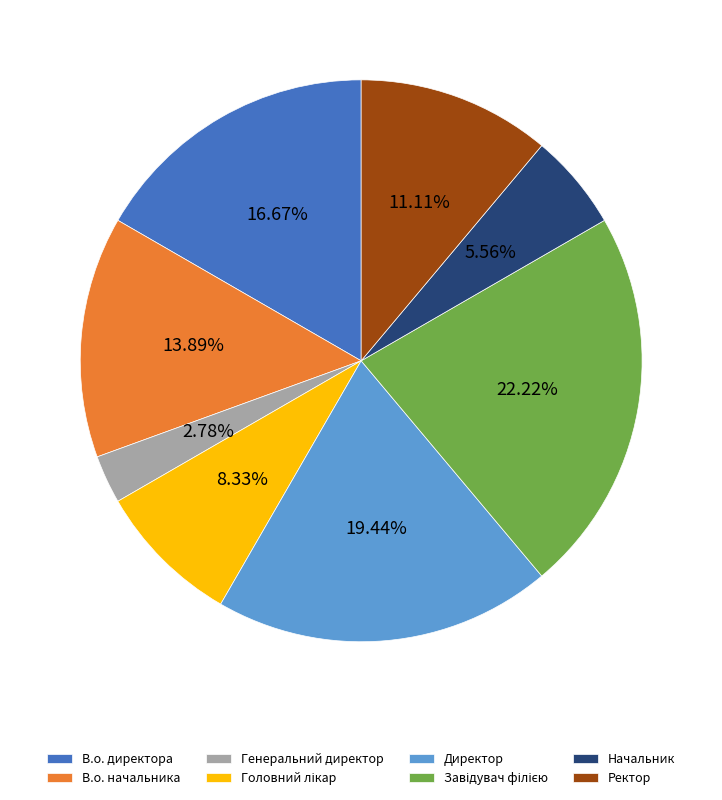

Is there a majority slice in this chart?

No